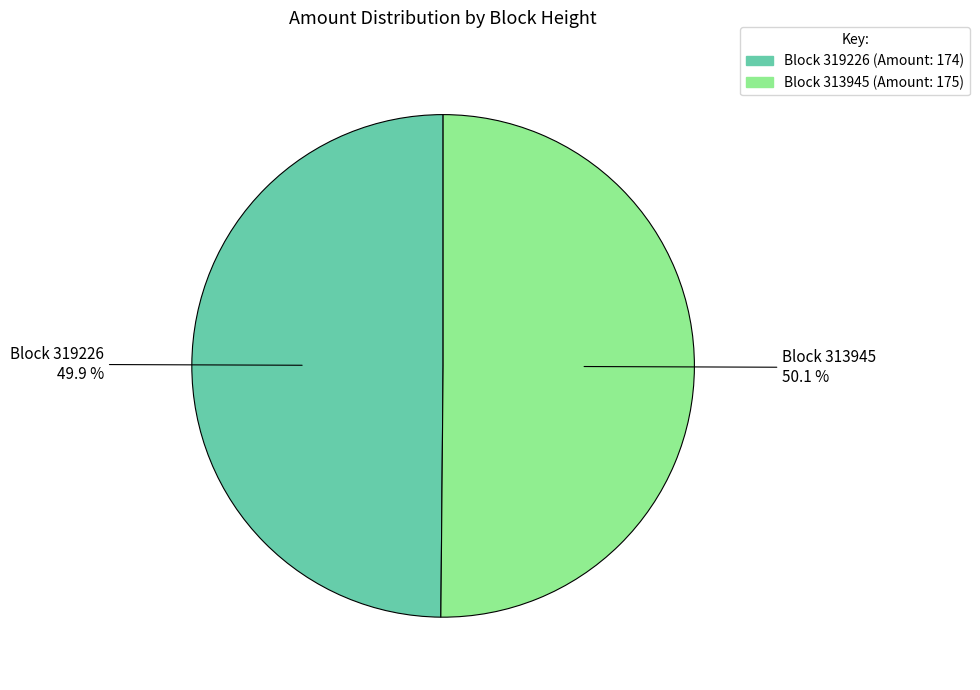

Is there a majority slice in this chart?

Yes